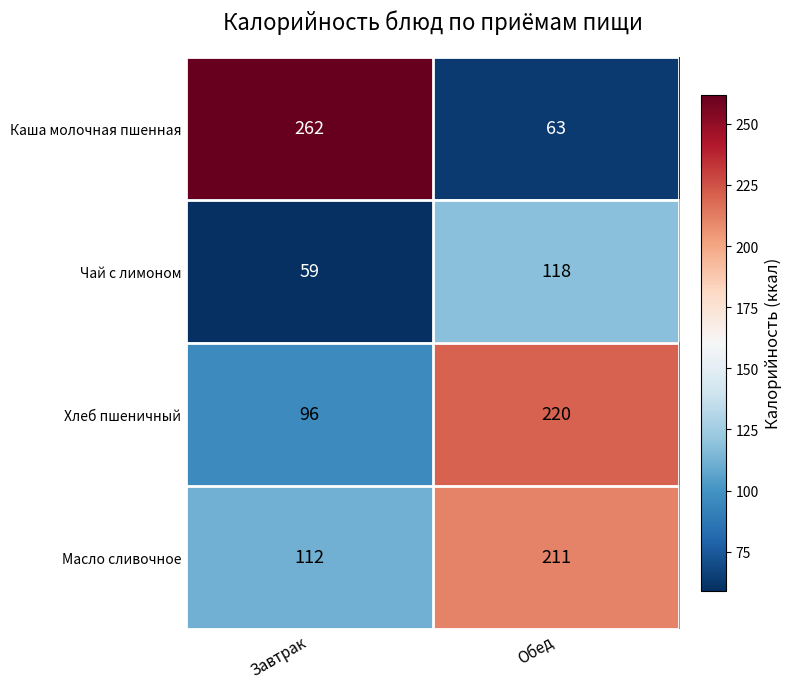

The Чай с лимоном series shows 59 at Завтрак. True or false?

True